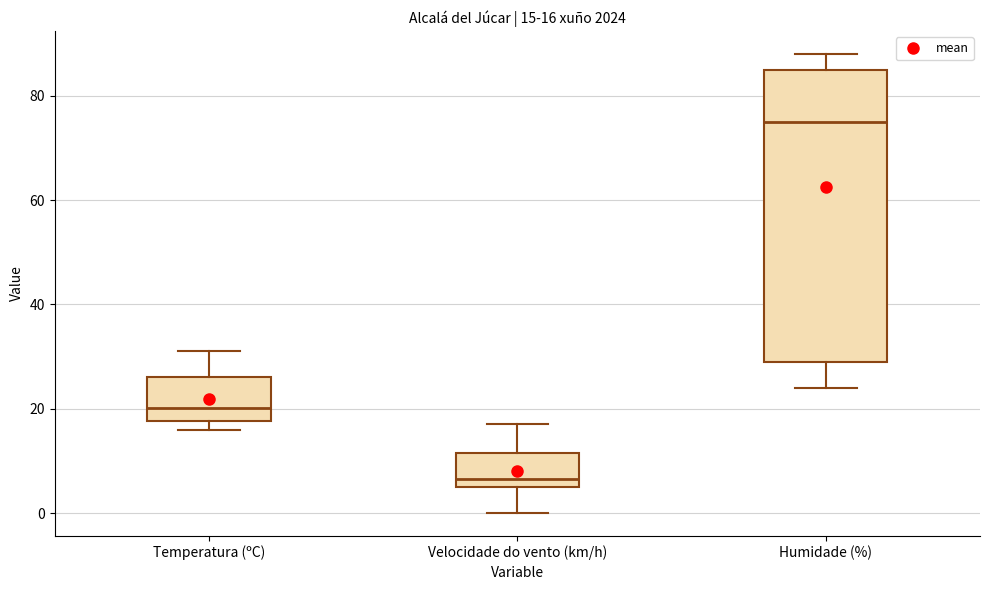

Comparing the boxes themselves (not the whiskers), which one is the tallest?

Humidade (%)